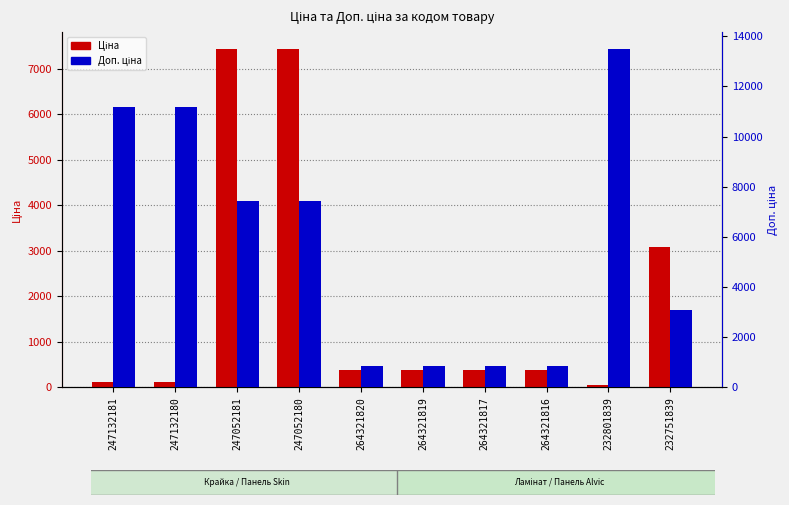

At how many categories does at least one series exceed 12331?

1